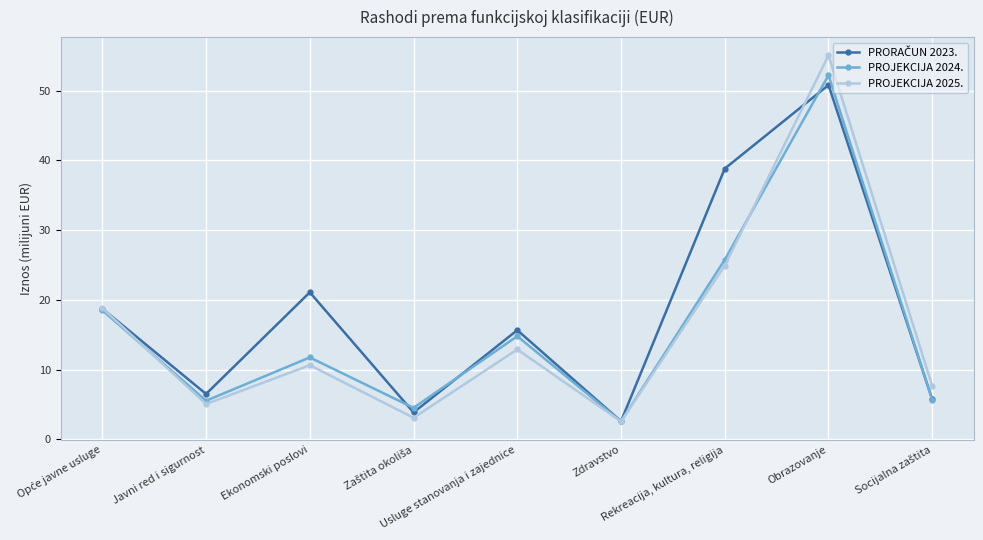

At how many categories does at least one series exceed 20?

3